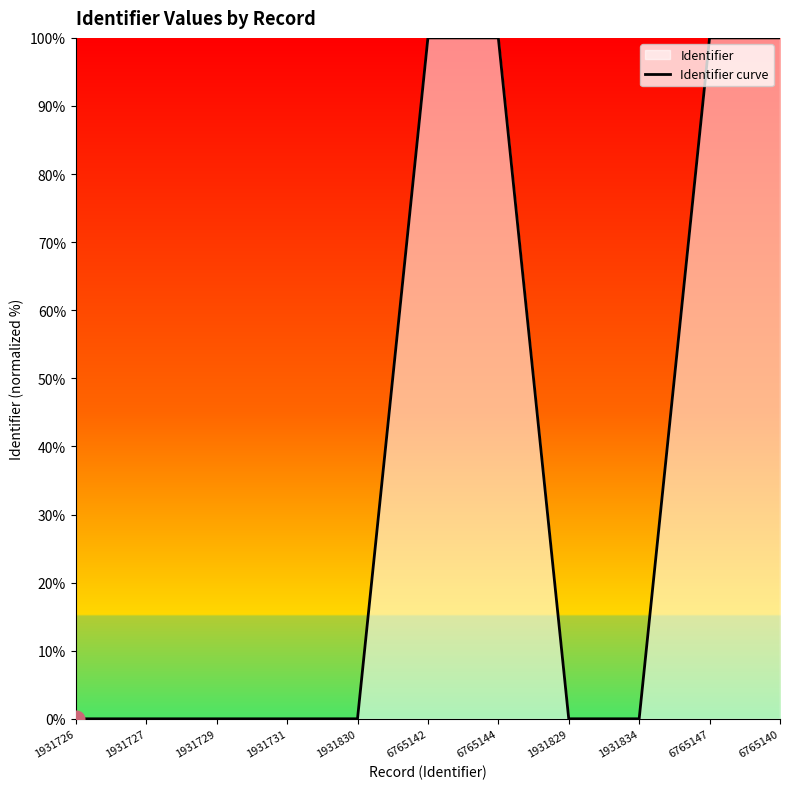

Count the number of values greater than 0.

10